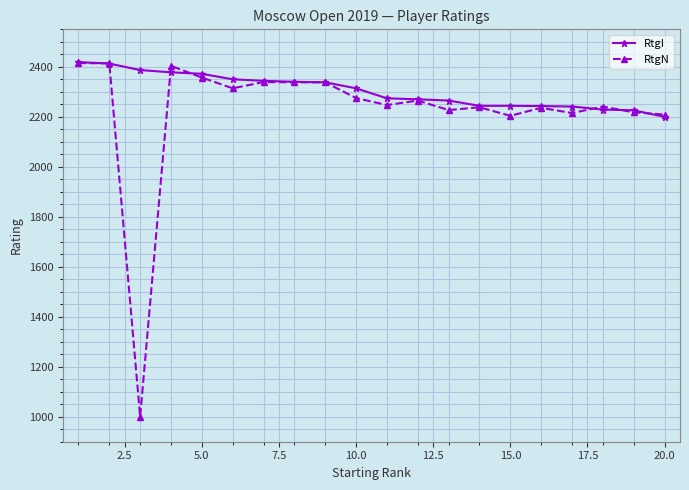

What is the value of the RtgI point at the 16th from the left?

2243